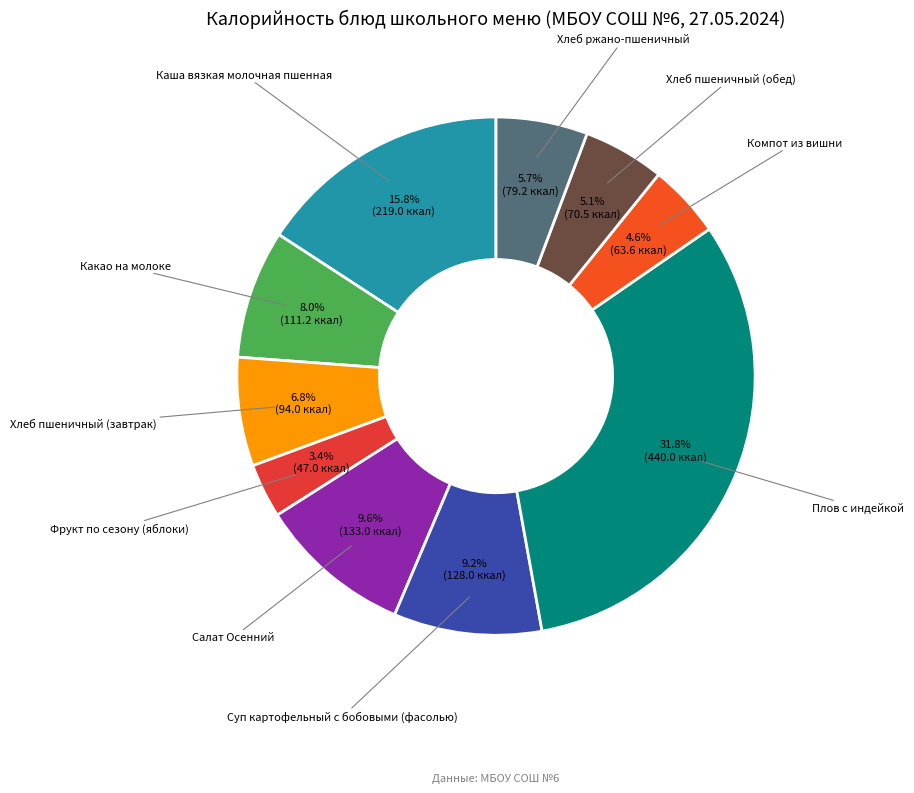

Which slice is the largest?

Плов с индейкой